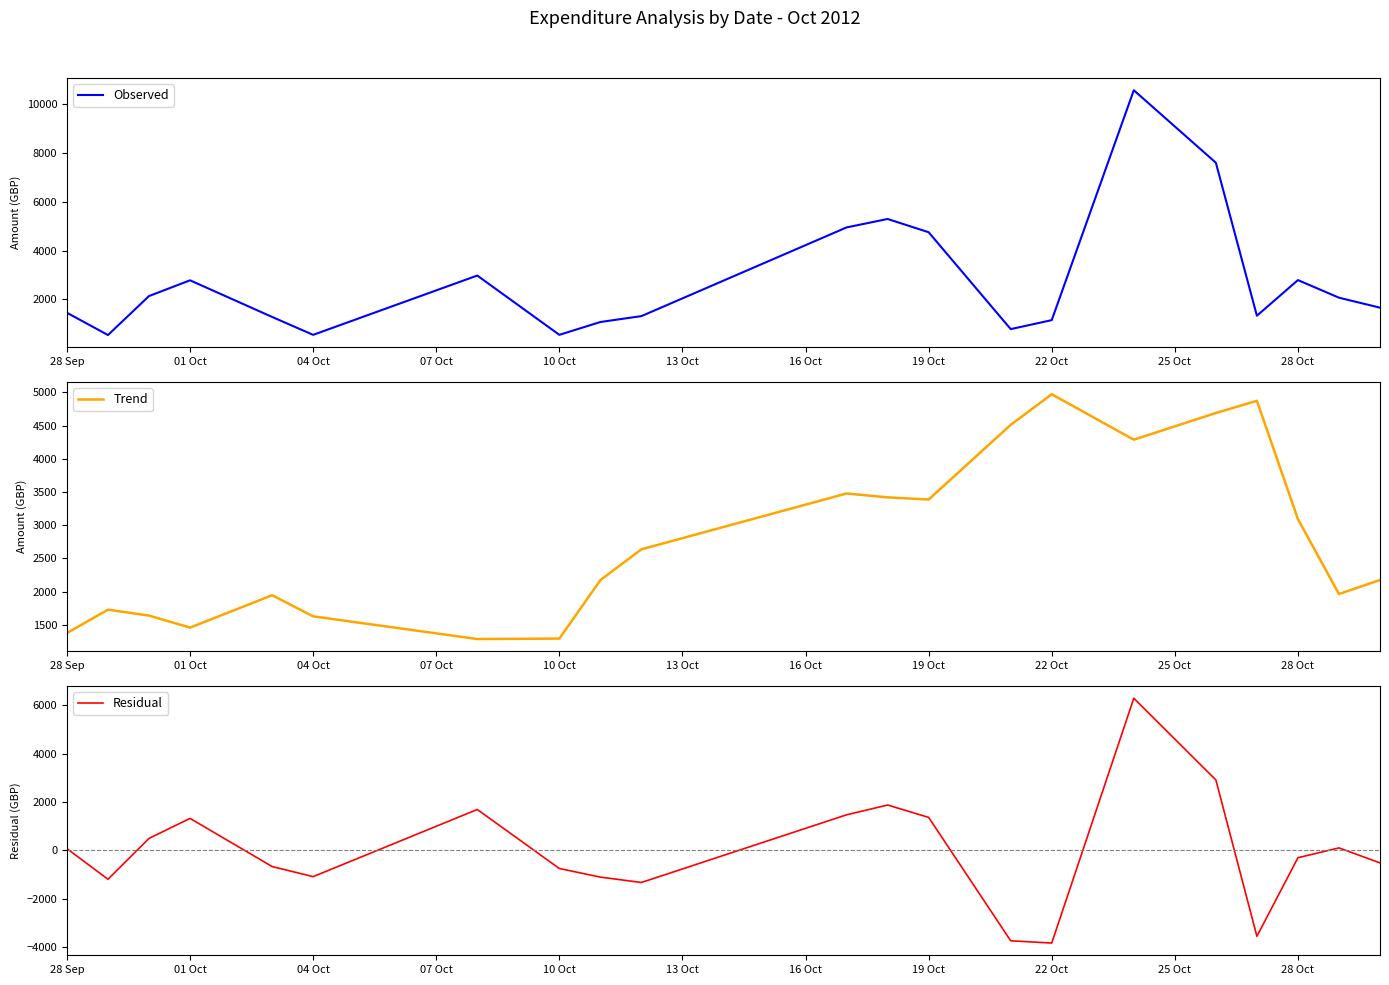

At which category does Observed reach its first local peak?

01 Oct